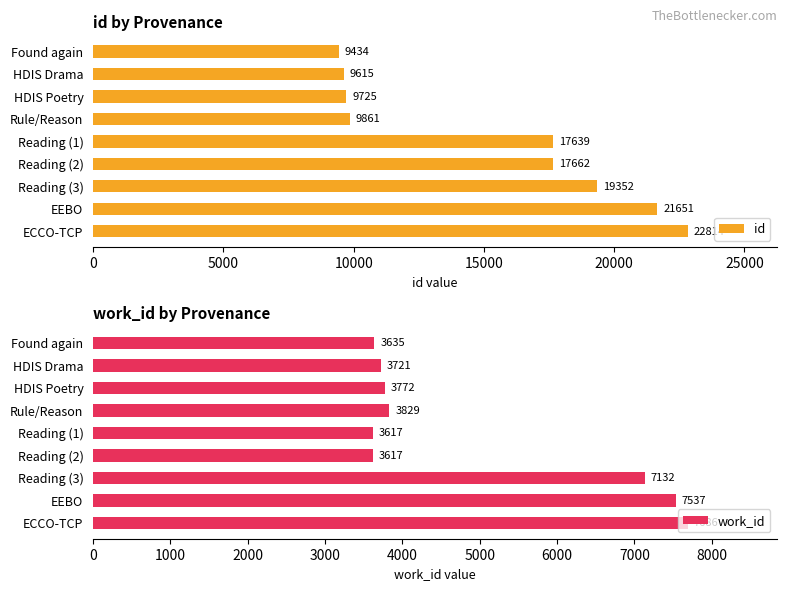

Is it true that id equals 9603 at Reading (2)?

False